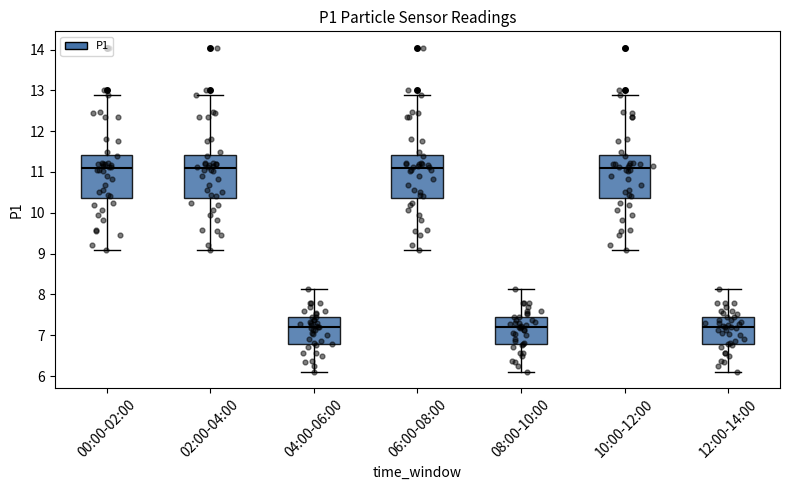

Reading left to right, read every box against the y-axis: the position of its median line, the range the box covers, and the ends of its whiskers. The values are not printed on the chart, so give them approximately, as read against the axis.

00:00-02:00: median 11.1, box 10.4 to 11.4, whiskers 9.1 to 12.9
02:00-04:00: median 11.1, box 10.4 to 11.4, whiskers 9.1 to 12.9
04:00-06:00: median 7.2, box 6.8 to 7.5, whiskers 6.1 to 8.1
06:00-08:00: median 11.1, box 10.4 to 11.4, whiskers 9.1 to 12.9
08:00-10:00: median 7.2, box 6.8 to 7.5, whiskers 6.1 to 8.1
10:00-12:00: median 11.1, box 10.4 to 11.4, whiskers 9.1 to 12.9
12:00-14:00: median 7.2, box 6.8 to 7.5, whiskers 6.1 to 8.1